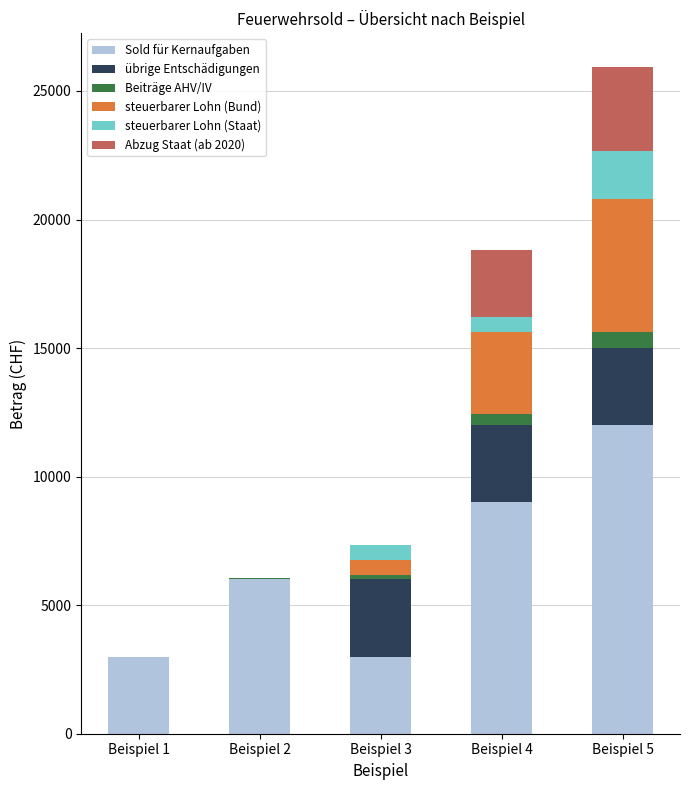

How many data points does each series have?

5